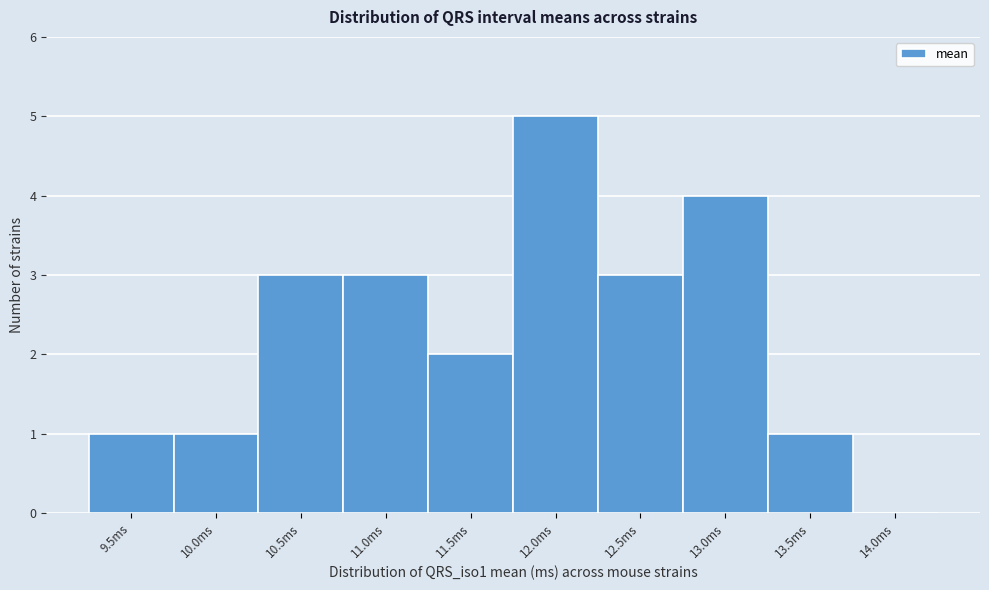

Reading left to right, list all the values displayed in this chart.

9.5ms=1	10.0ms=1	10.5ms=3	11.0ms=3	11.5ms=2	12.0ms=5	12.5ms=3	13.0ms=4	13.5ms=1	14.0ms=0